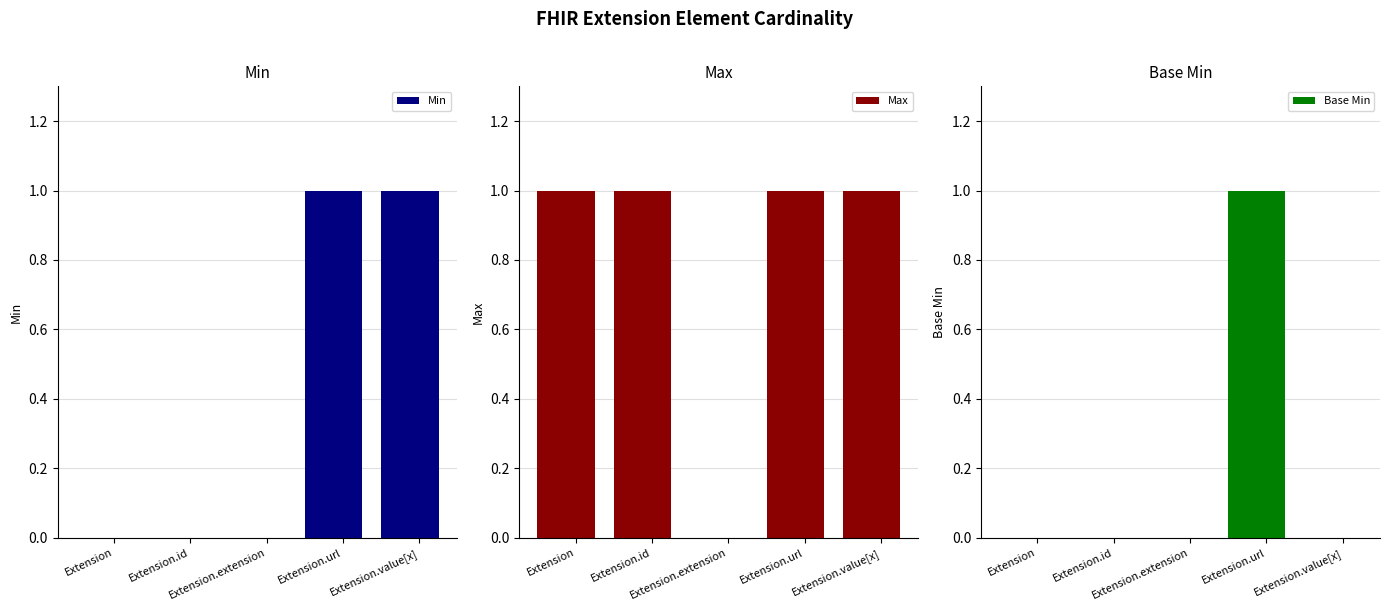

How many data points in Base Min are above 0?

1